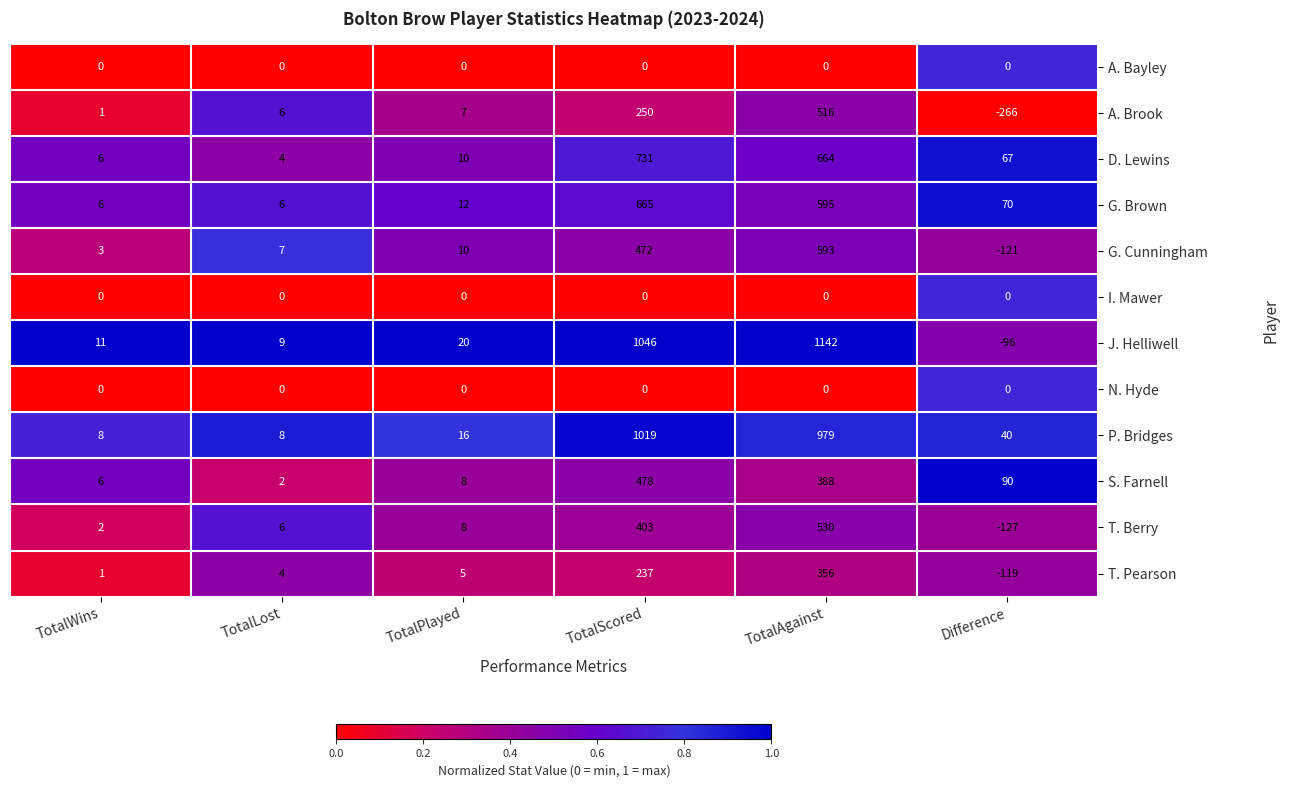

Between TotalScored and Difference, which series saw the biggest shift?

J. Helliwell